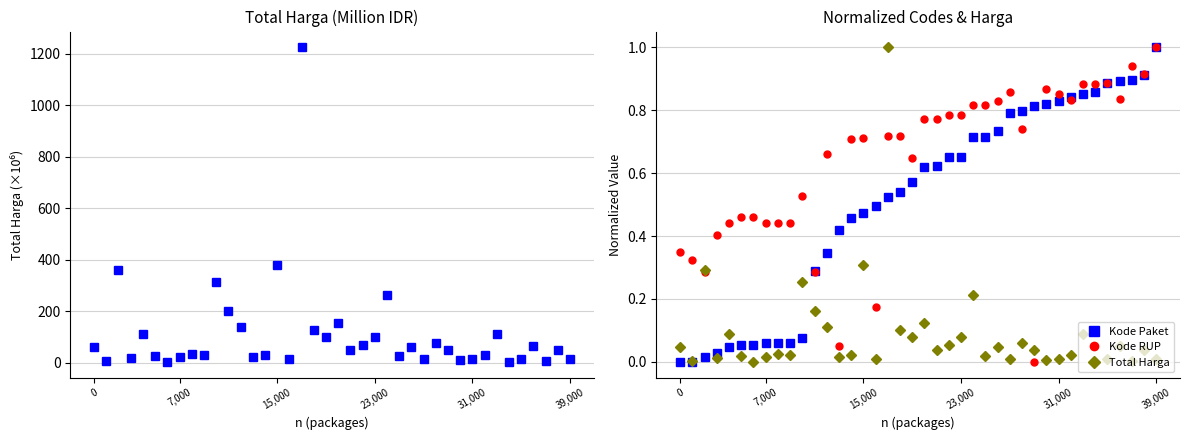

The value of Kode RUP at 35 is 1.3. True or false?

False